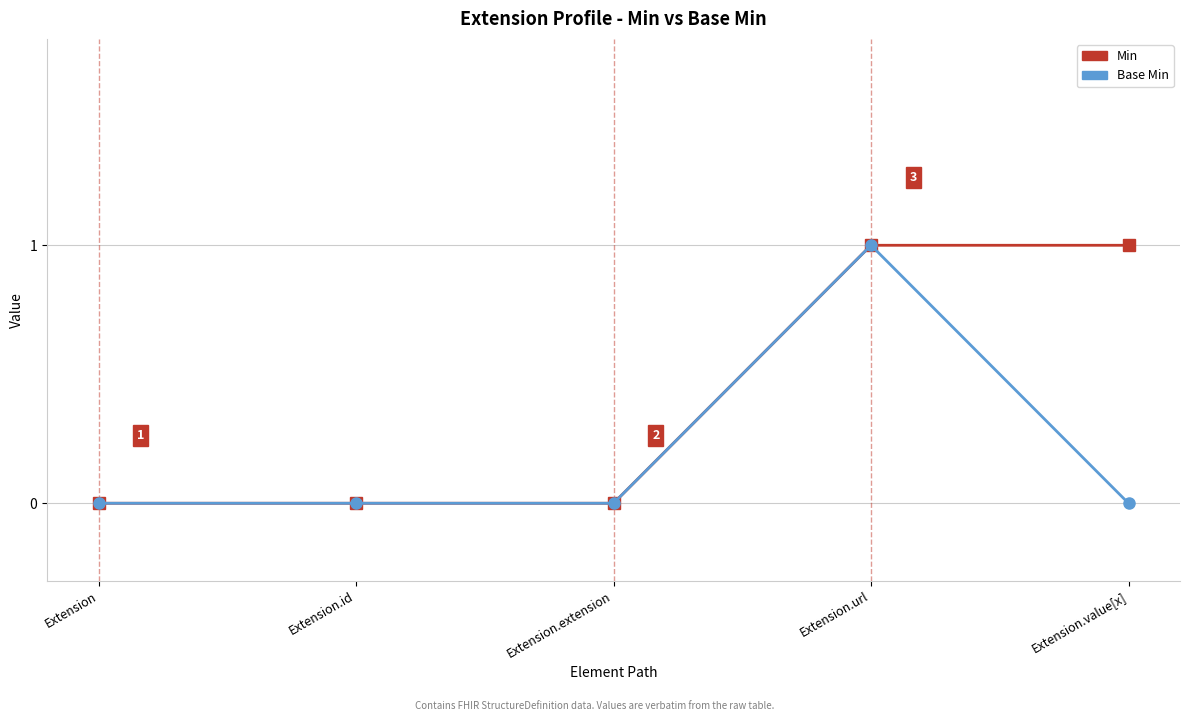

True or false: Base Min has more than 0 points higher than both neighbors.

True